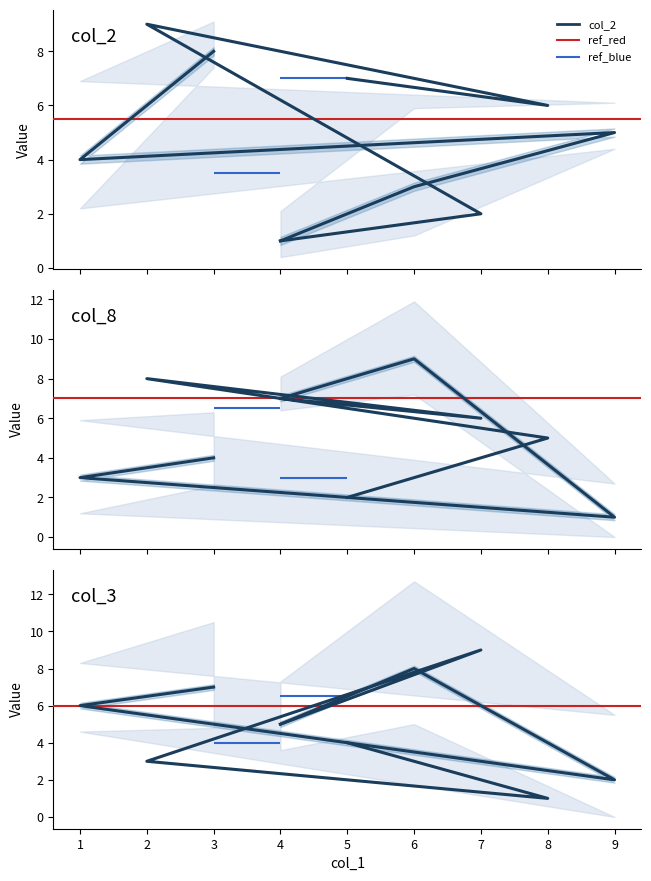

The value of col_8 at 7 is 8. True or false?

False